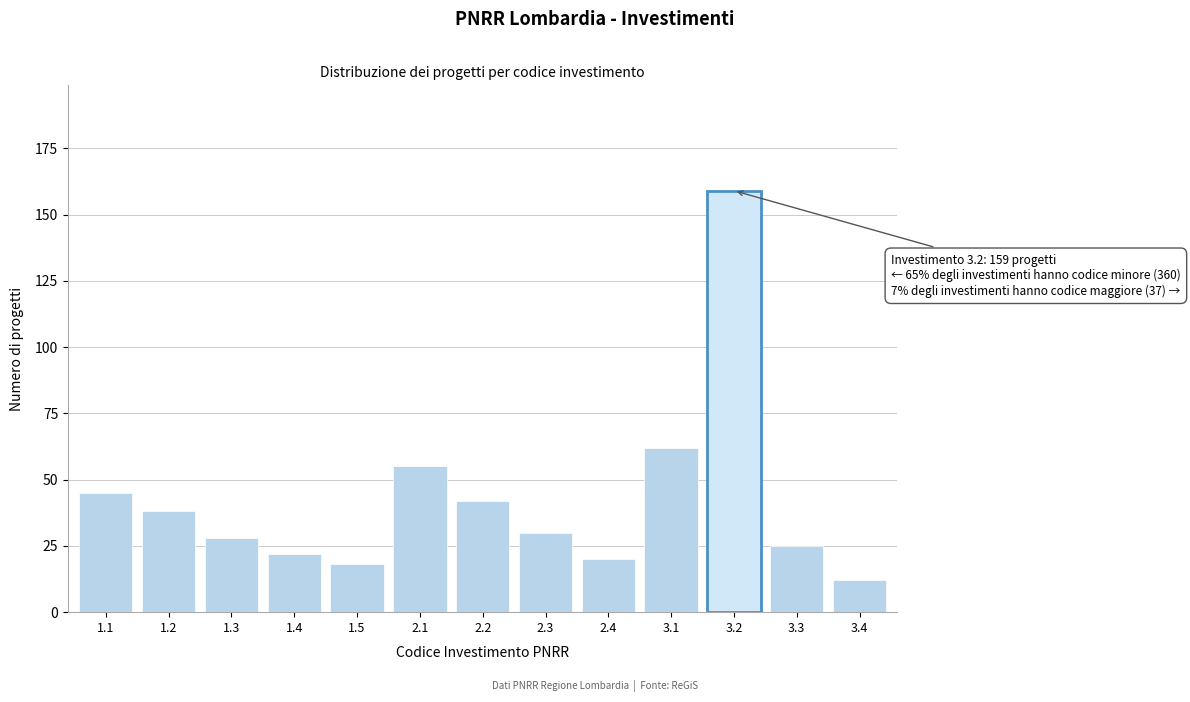

Reading left to right, extract all data points from this chart.

1.1=45	1.2=38	1.3=28	1.4=22	1.5=18	2.1=55	2.2=42	2.3=30	2.4=20	3.1=62	3.2=159	3.3=25	3.4=12